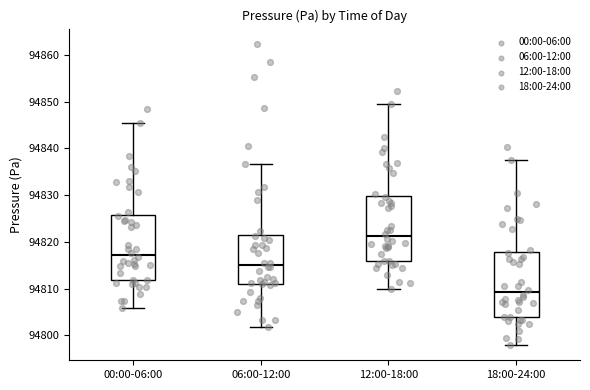

Which box's median line is the lowest?

18:00-24:00